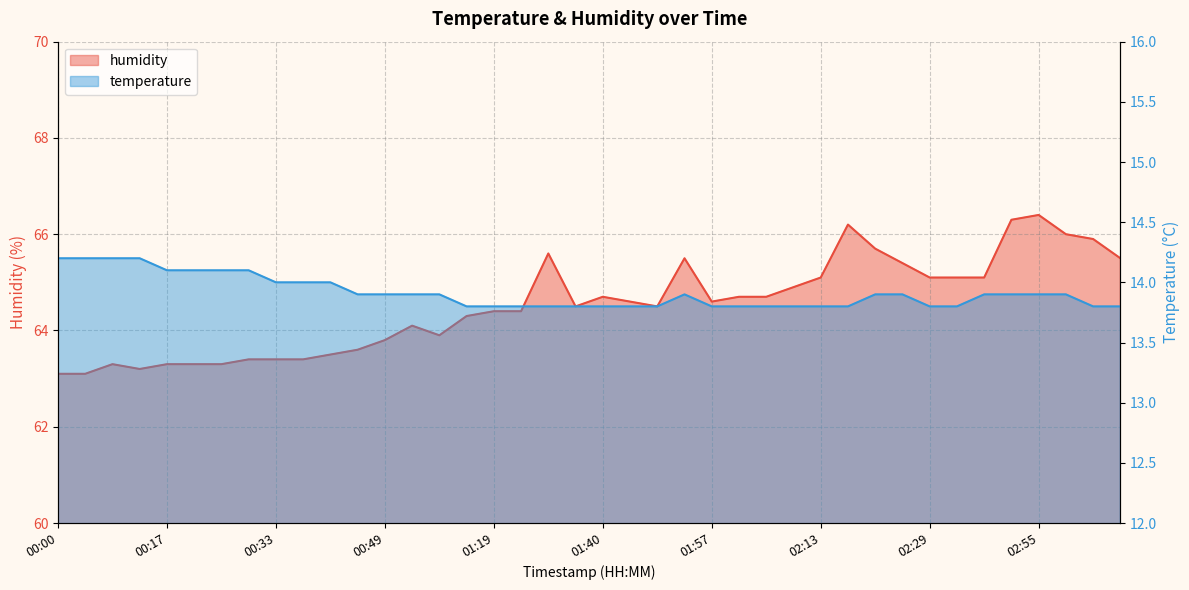

At 03:00, list the series in order from smallest to largest.

temperature, humidity